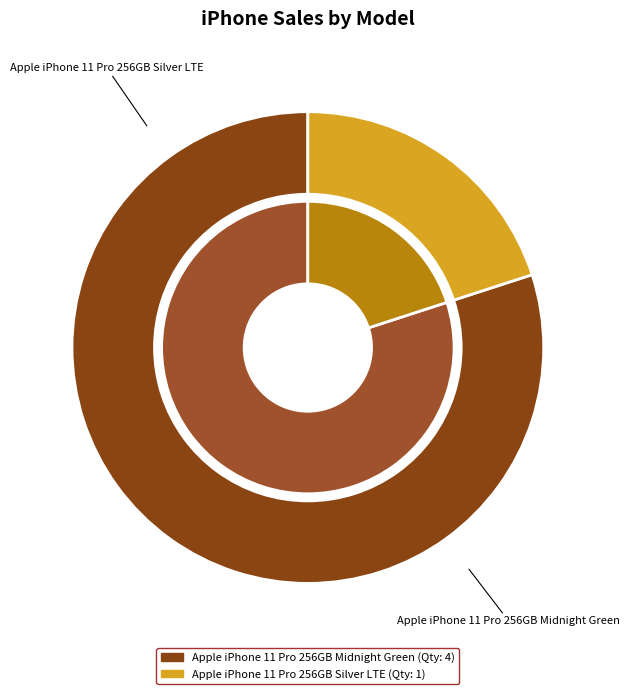

Count the number of slices in the pie.

2